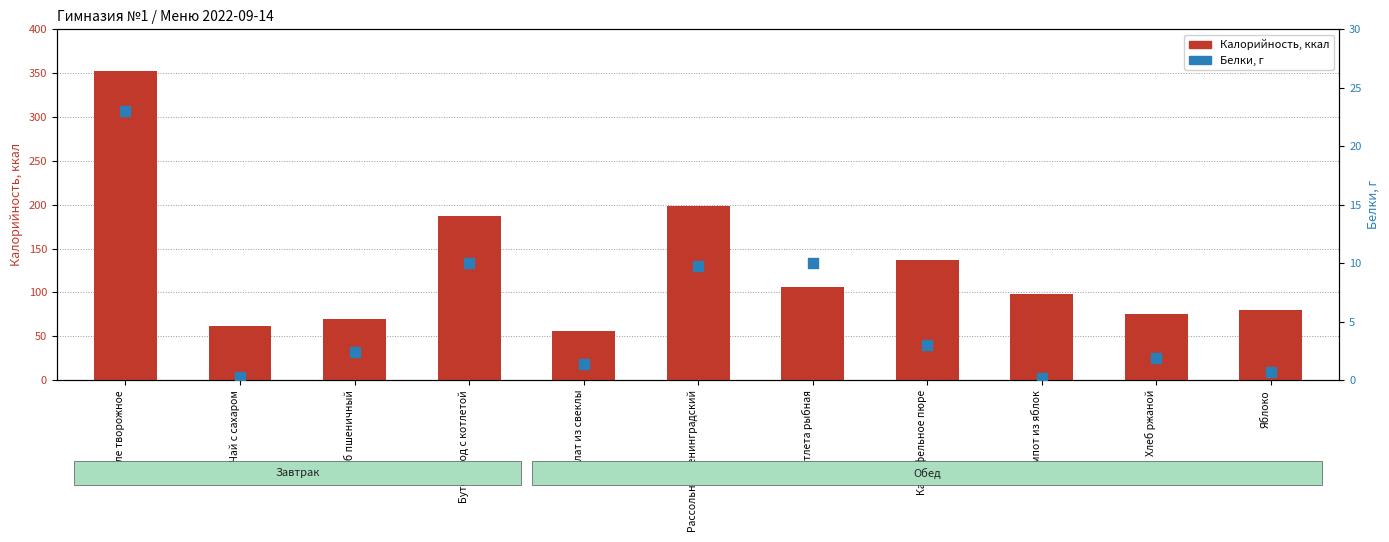

At which category is the sum across all series the highest?

Суфле творожное